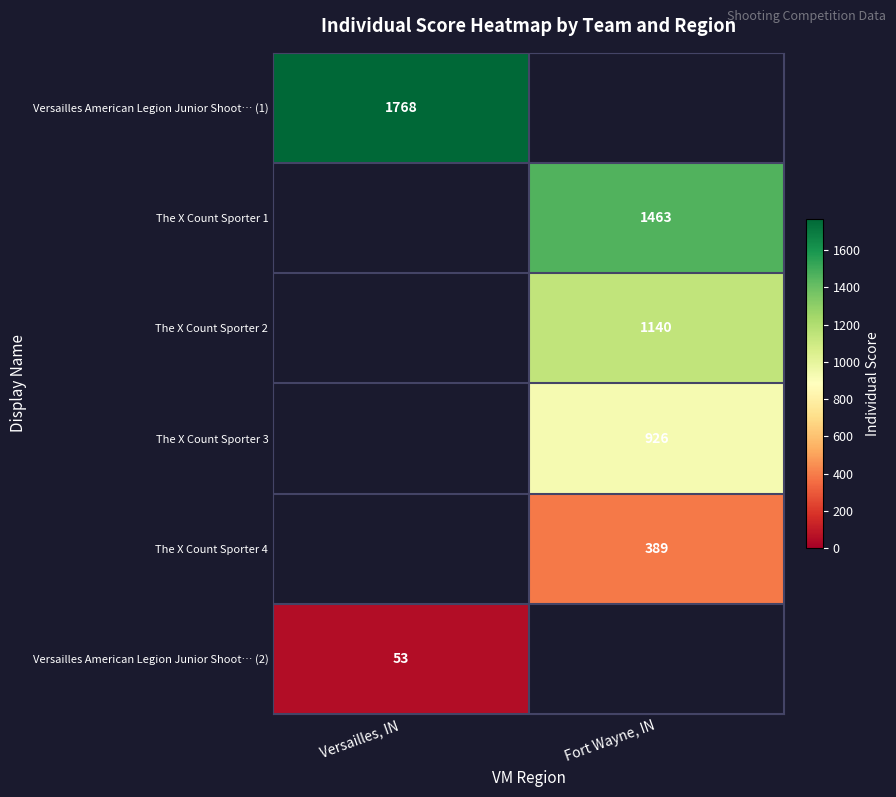

The The X Count Sporter 2 series shows 1811 at Fort Wayne, IN. True or false?

False